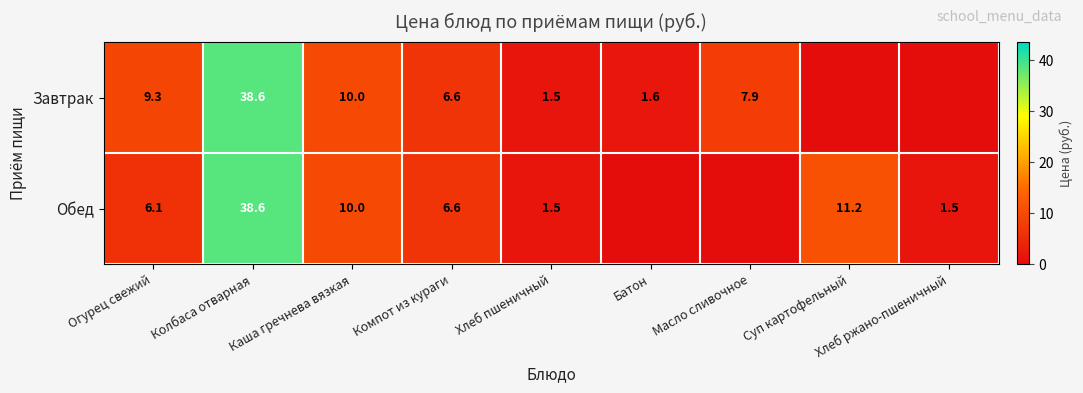

The value of Завтрак at Колбаса отварная is 38.6. True or false?

True